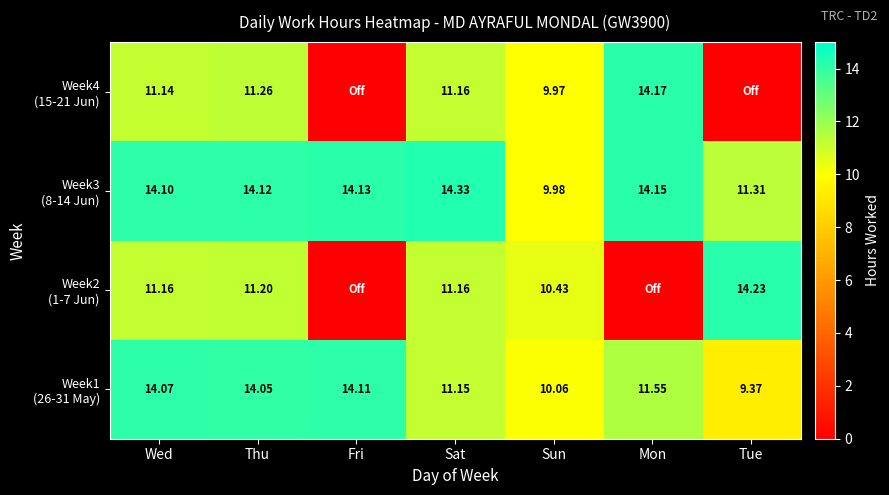

At which label does Week4 (15-21 Jun) first exceed 11?

Wed